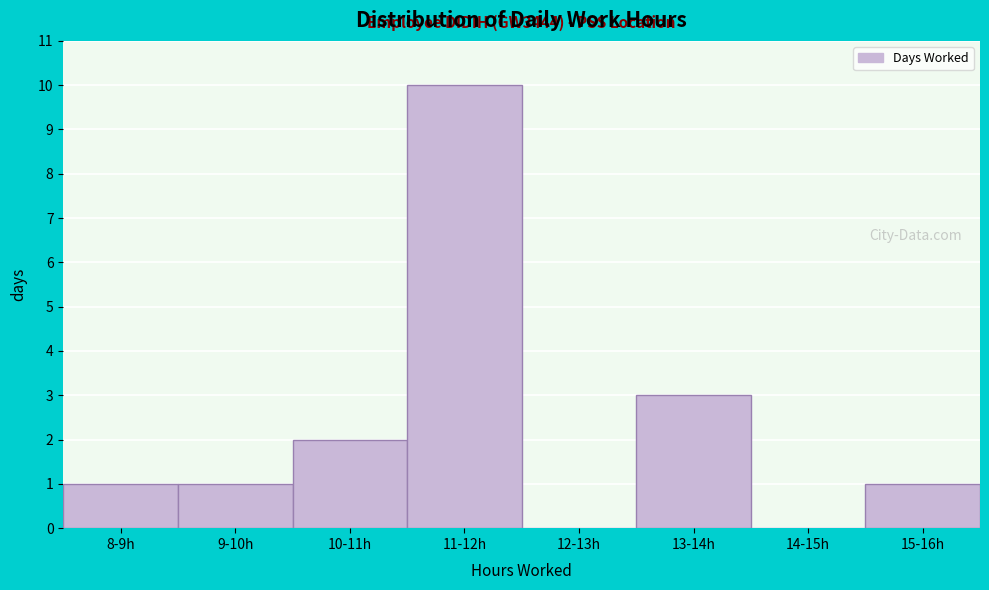

Reading left to right, list all the values displayed in this chart.

8-9h=1	9-10h=1	10-11h=2	11-12h=10	12-13h=0	13-14h=3	14-15h=0	15-16h=1